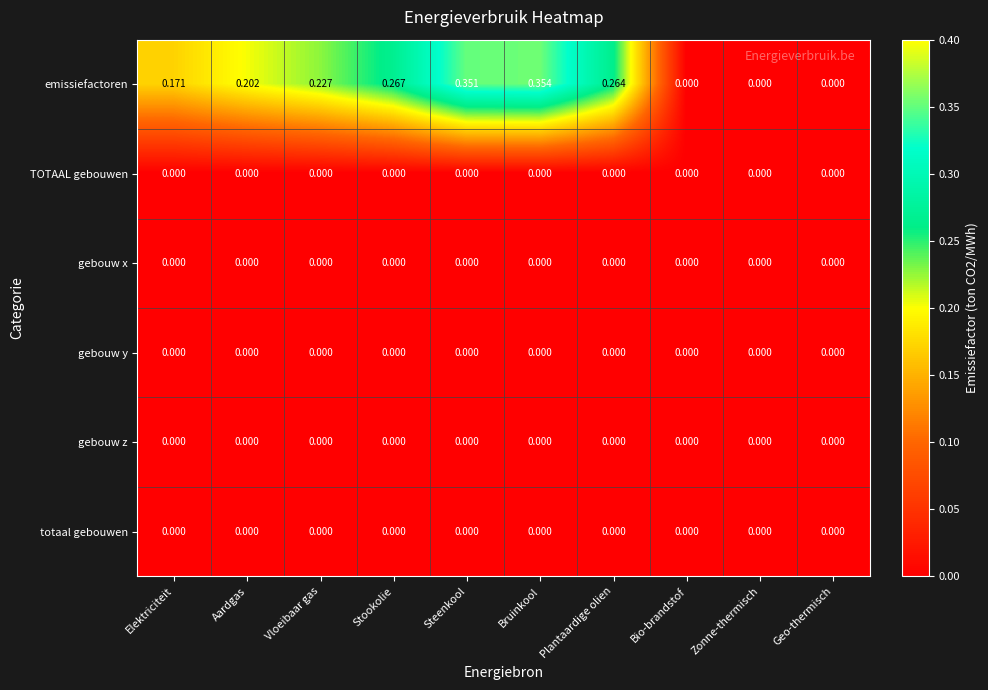

At which category is the sum across all series the highest?

Bruinkool